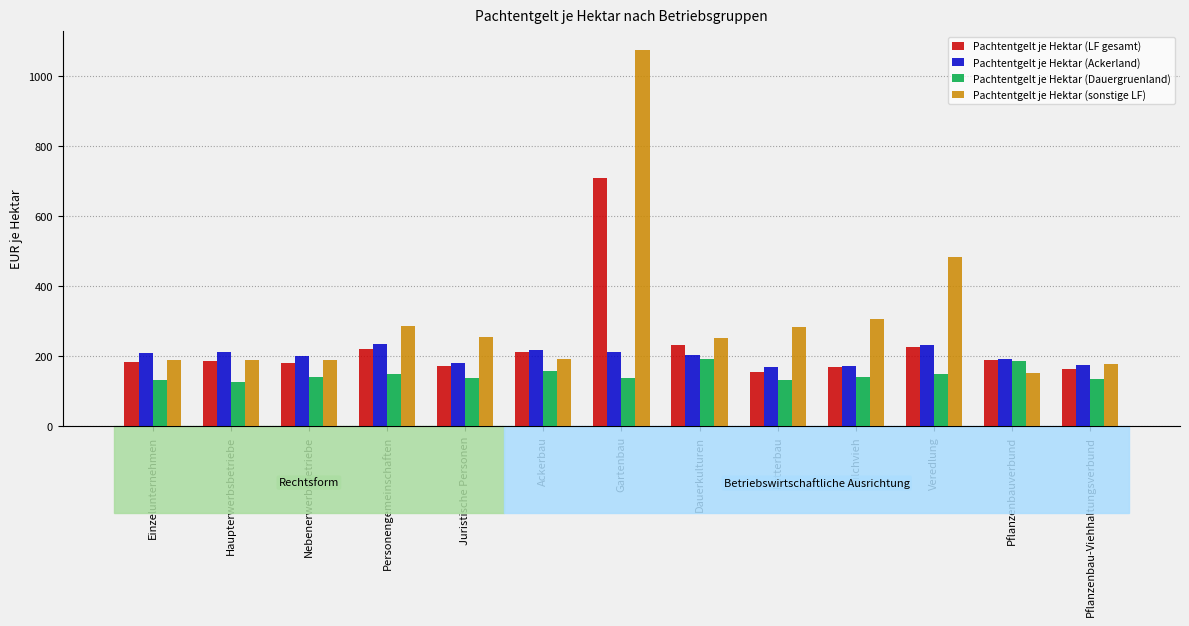

Which series changed the most between Ackerbau and Futterbau?

Pachtentgelt je Hektar (sonstige LF)